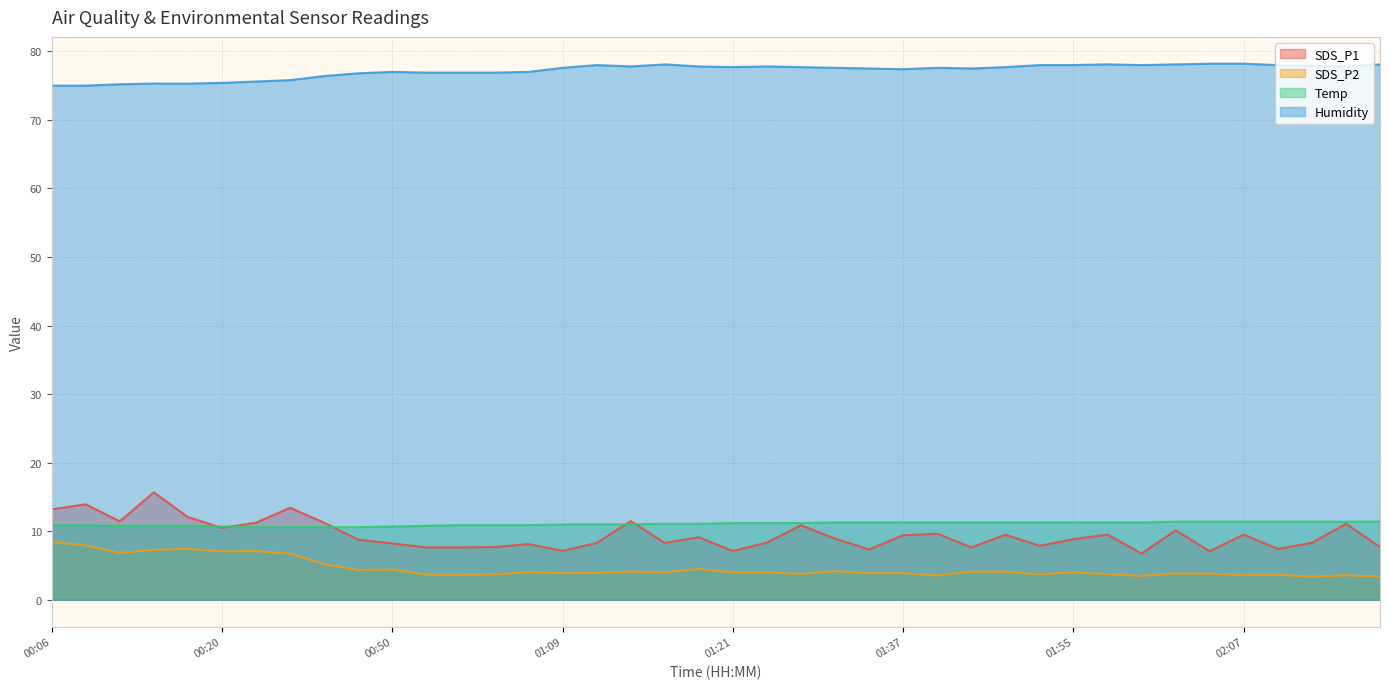

Rank the series by their maximum value, from lowest to highest.

SDS_P2, Temp, SDS_P1, Humidity